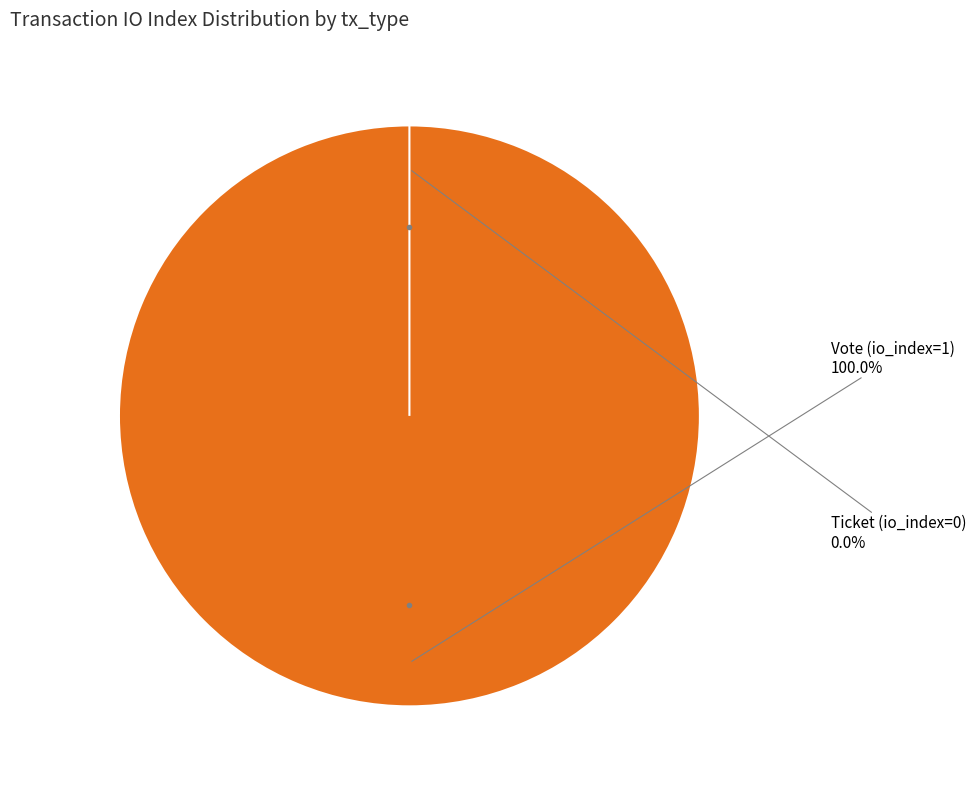

To the nearest percent, what is the difference between the largest and smallest slice percentages?

100%